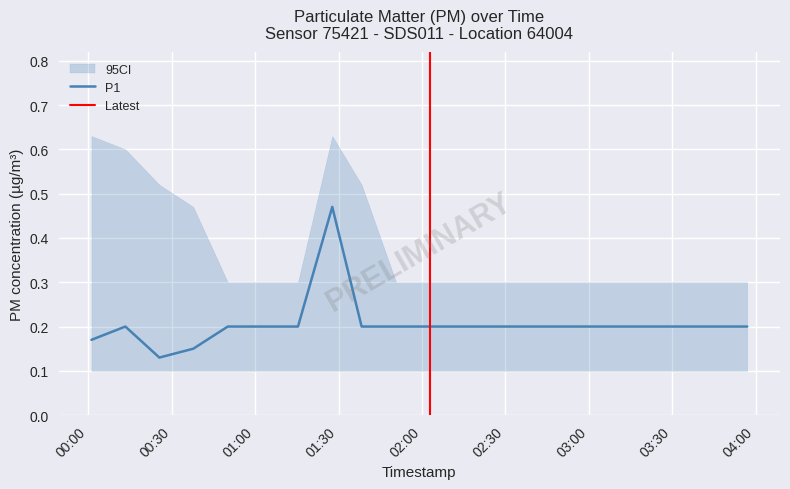

The value at 02:41 is 0.2. True or false?

True